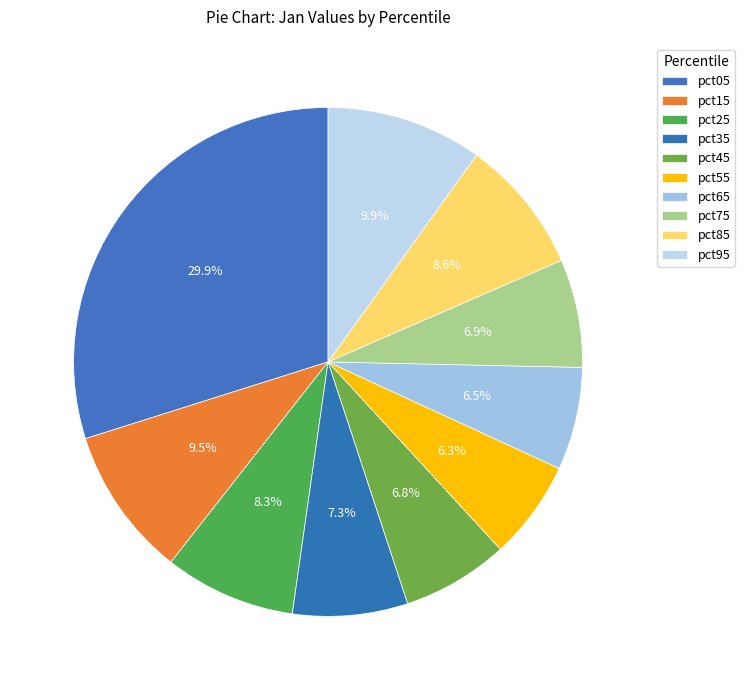

Is it true that pct75 is 13% of the pie?

False